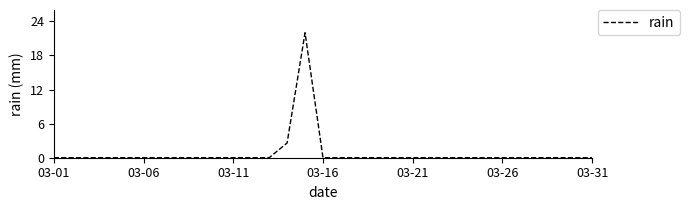

Reading left to right, extract all data points from this chart.

0.0	0.0	0.0	0.0	0.0	0.0	0.0	0.0	0.0	0.0	0.0	0.0	0.0	2.6	22.0	0.0	0.0	0.0	0.0	0.0	0.0	0.0	0.0	0.0	0.0	0.0	0.0	0.0	0.0	0.0	0.0